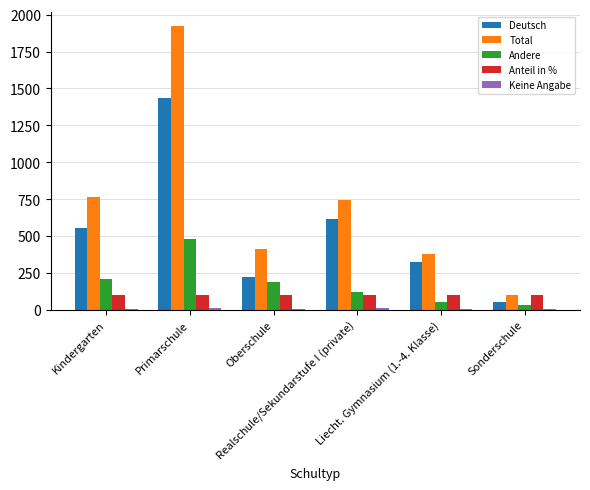

What is the sum of all Total values?

4323